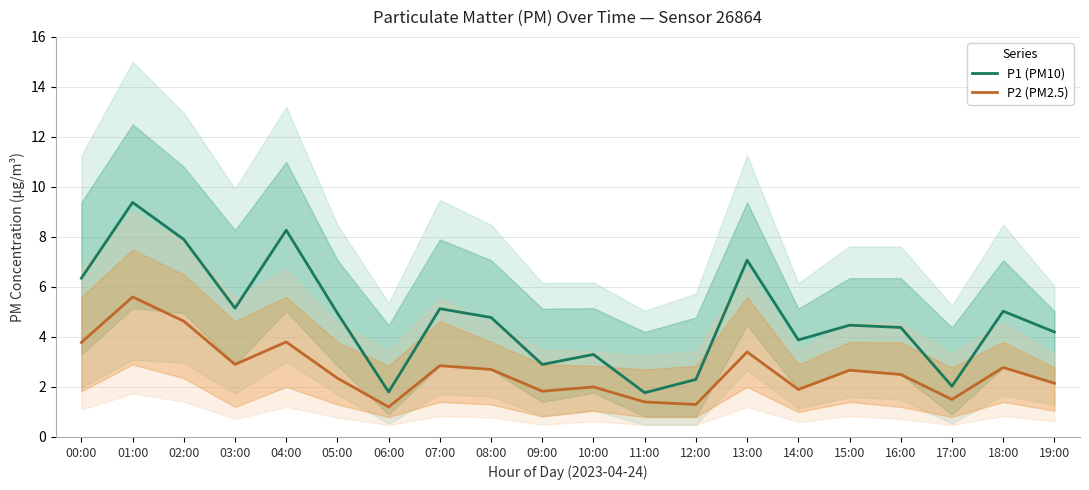

At which category does P2 (PM2.5) reach its first local valley?

03:00